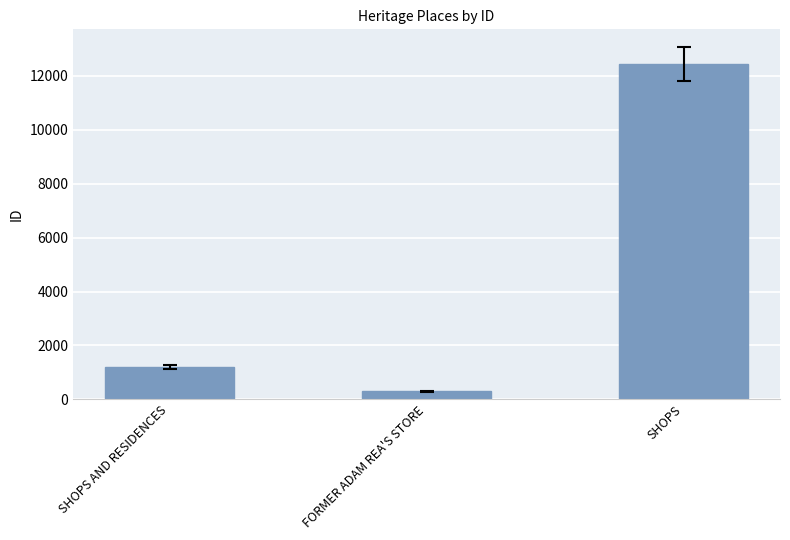

Does the chart contain any negative values?

No